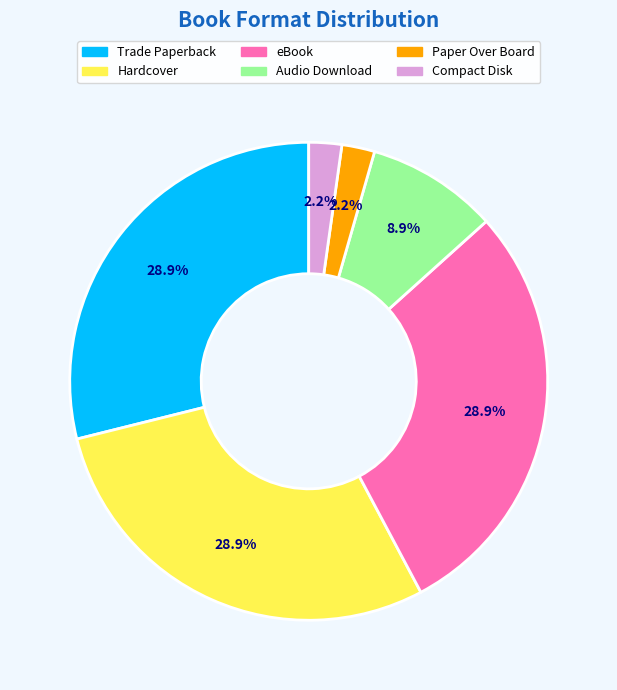

Does Audio Download represent more than half of the total?

No